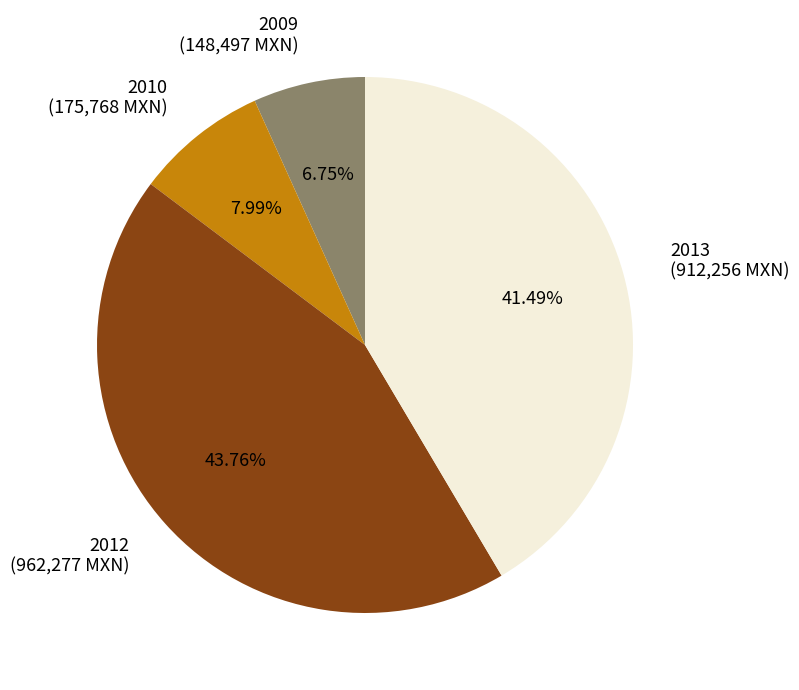

Do 2010 and 2012 together represent more than half of the pie?

Yes